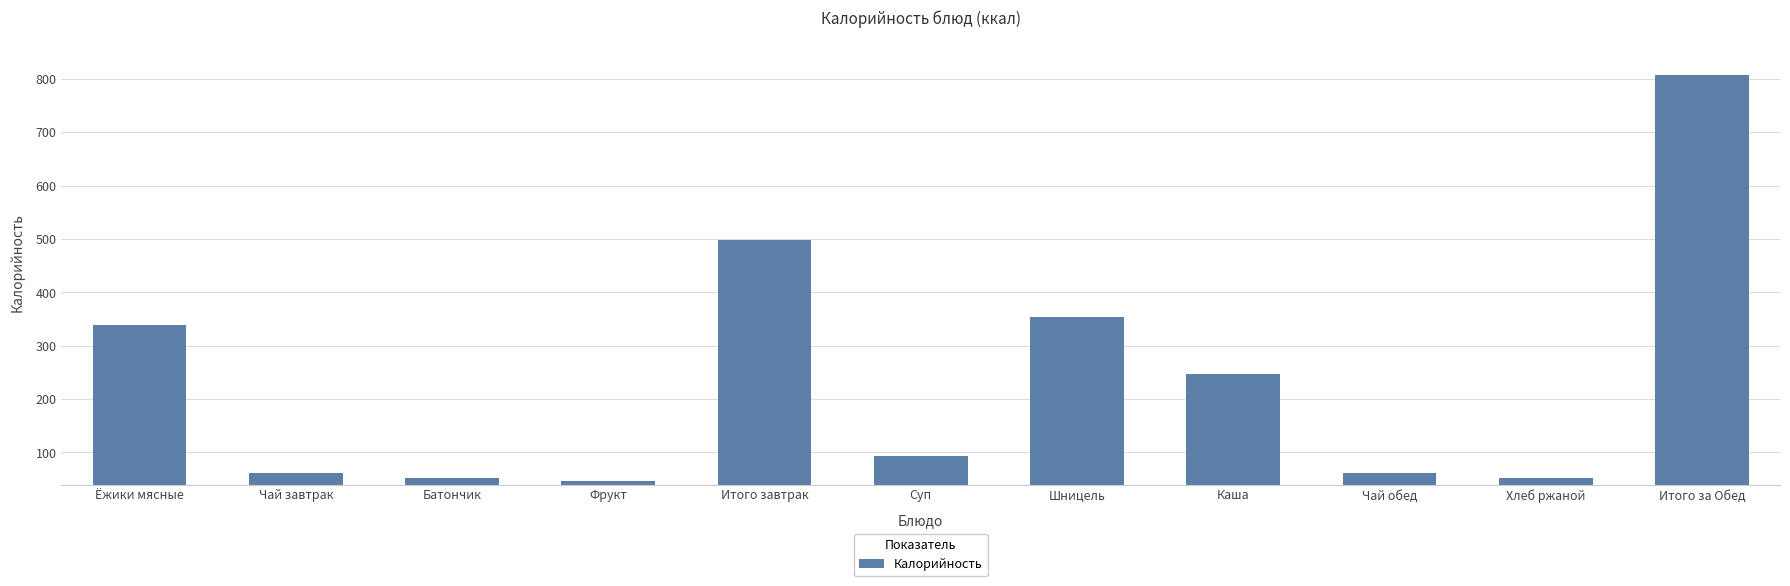

Is it true that the value at Шницель is 533?

False